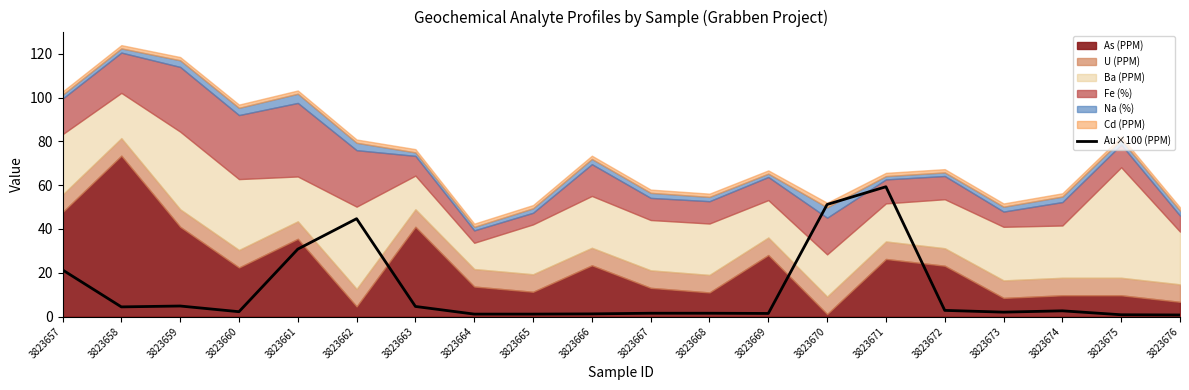

Reading left to right, what are all the values shown in this chart?

21.3	4.4	4.8	2.2	30.8	44.7	4.6	1.1	1.1	1.2	1.5	1.5	1.4	51.2	59.3	2.8	2.0	2.6	0.8	0.7